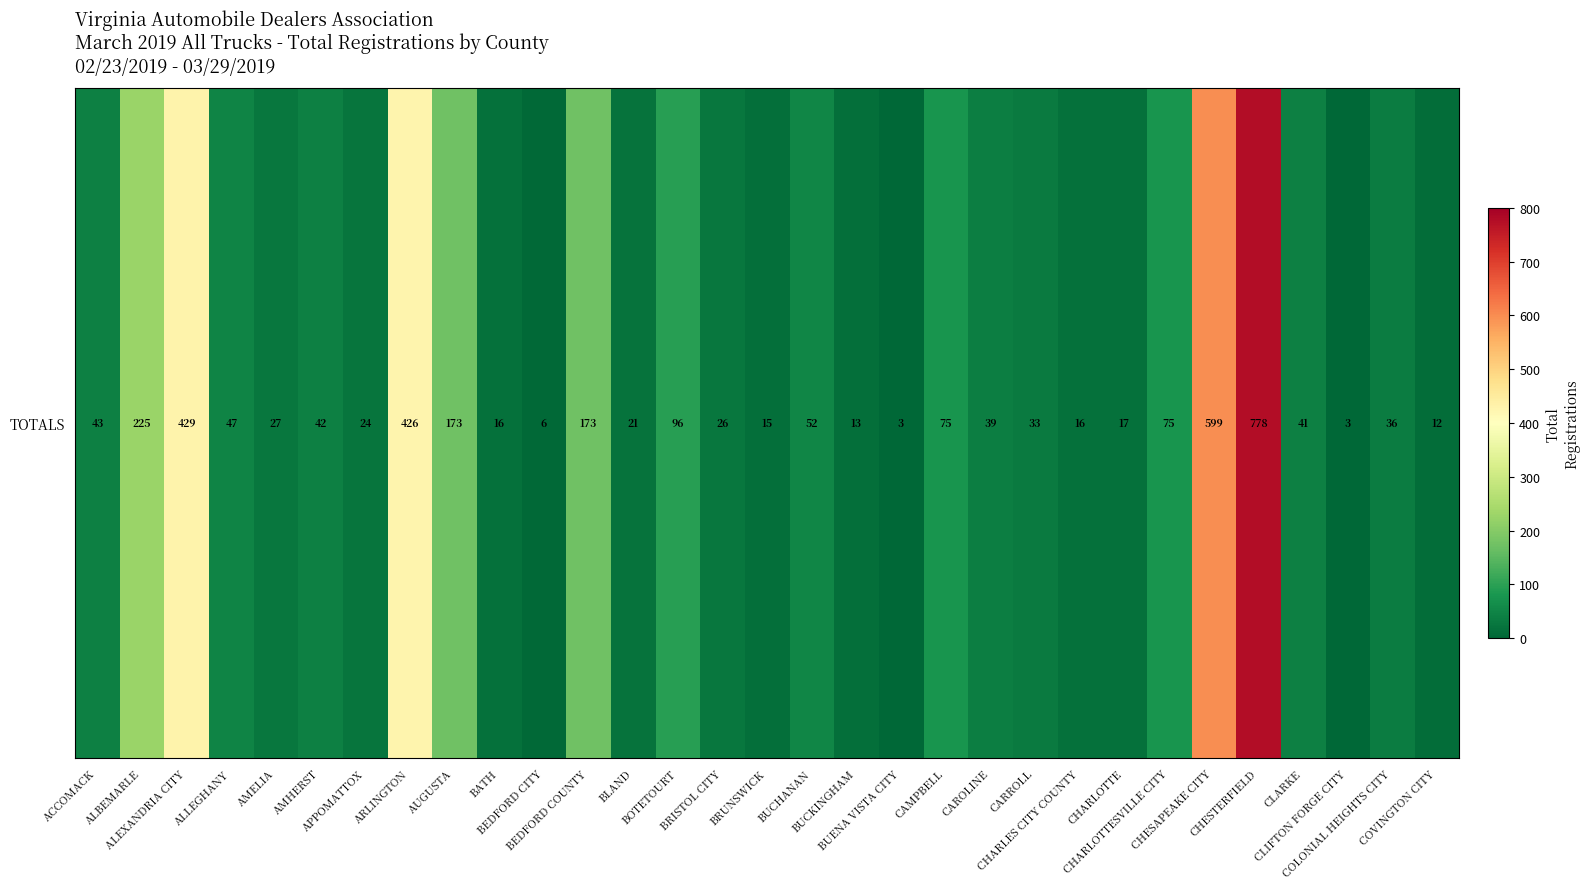

What is the average value?

116